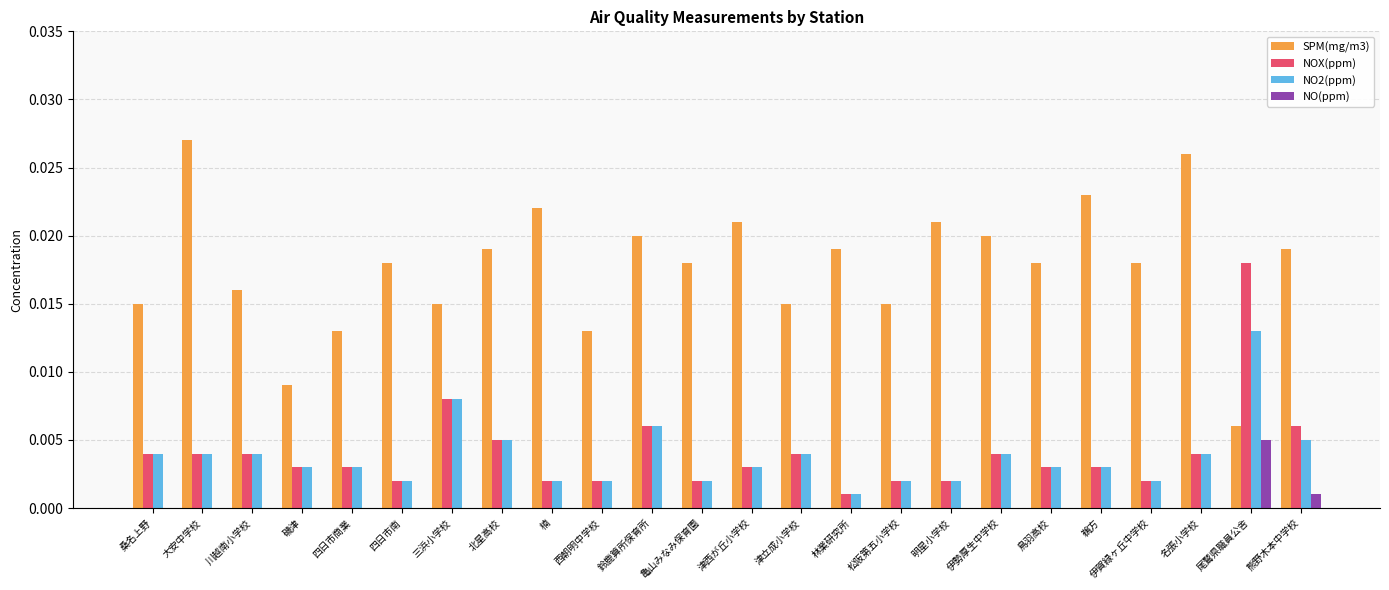

What are all the series names shown in the legend?

SPM(mg/m3), NOX(ppm), NO2(ppm), NO(ppm)